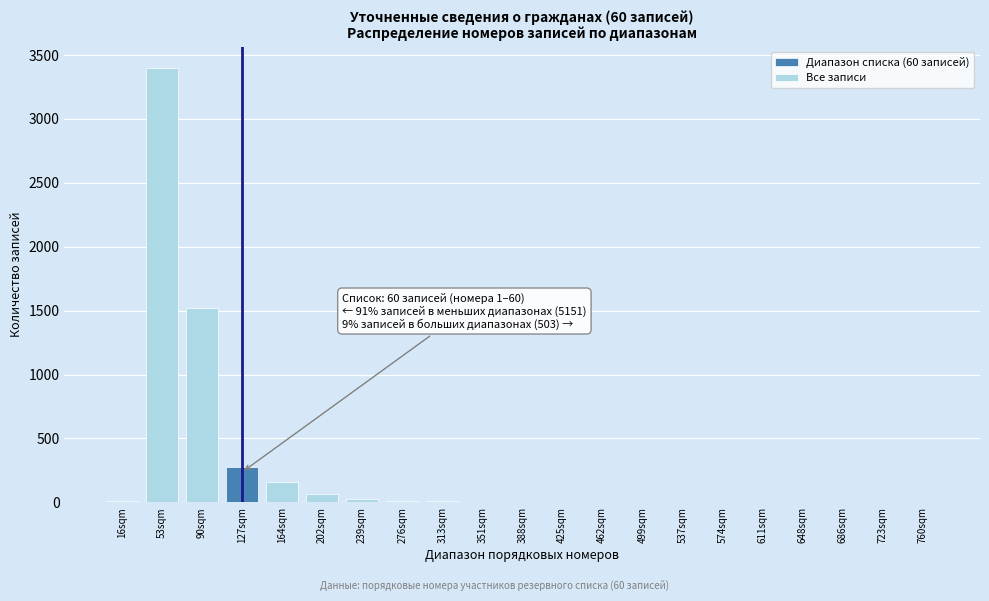

What is the greatest value displayed?

3395